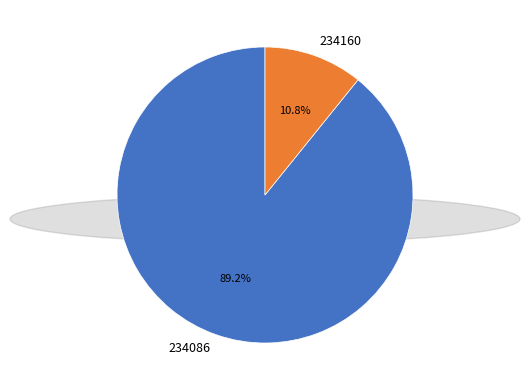

Between 234160 and 234086, which is larger?

234086